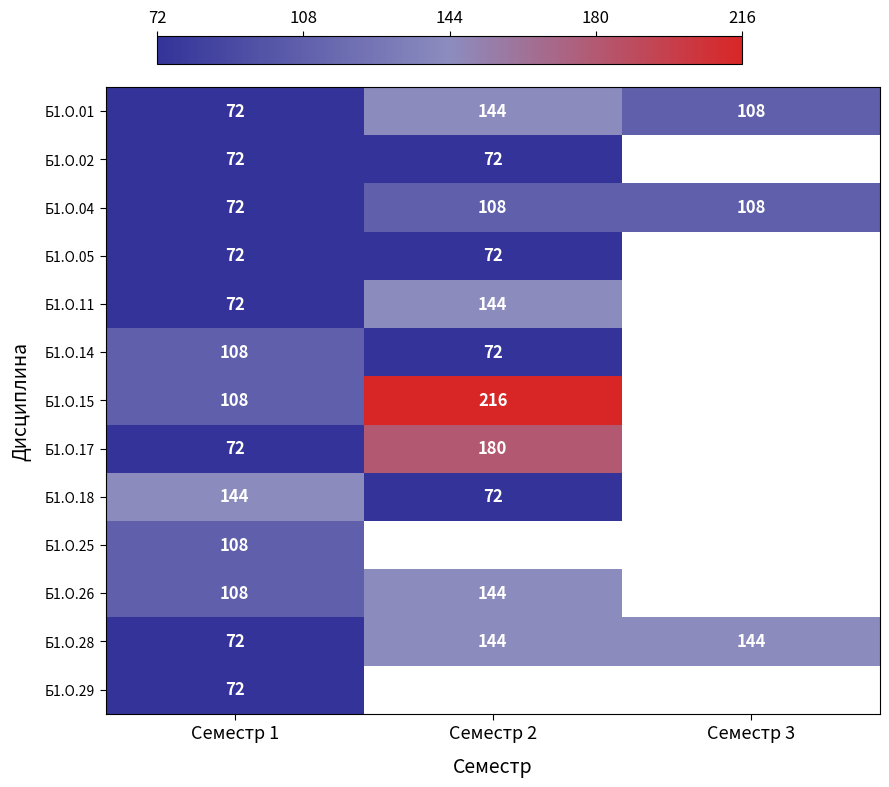

What is the maximum value for Б1.О.04?

108